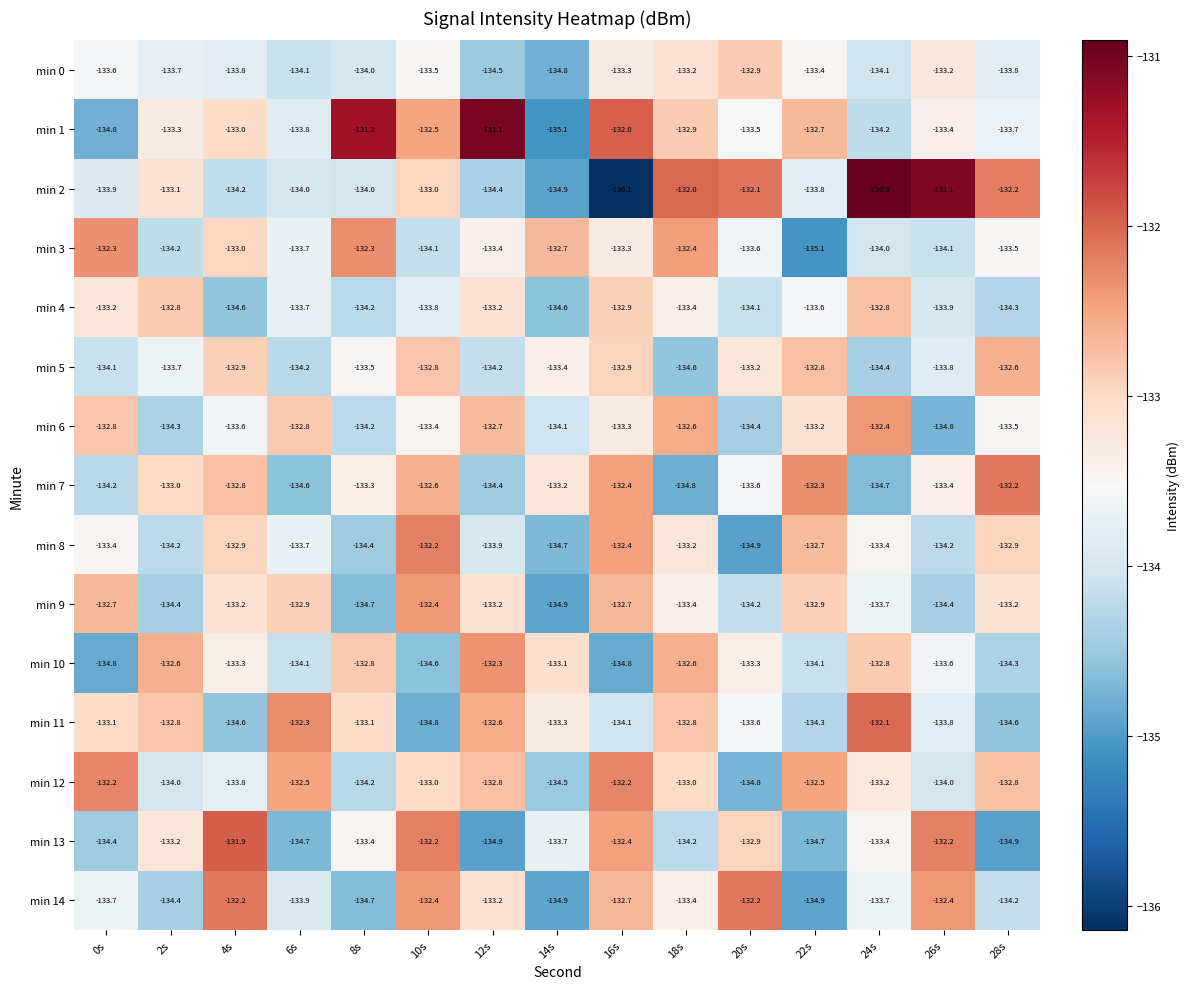

What is the difference between the second highest and minimum values in the min 5 series?

1.8